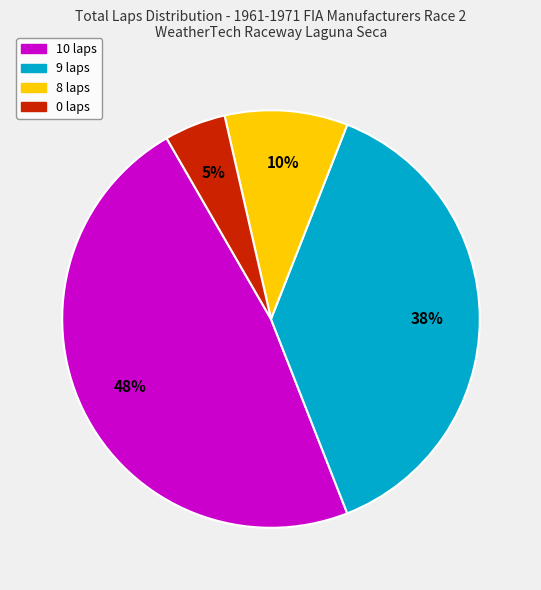

How many segments does this pie chart have?

4